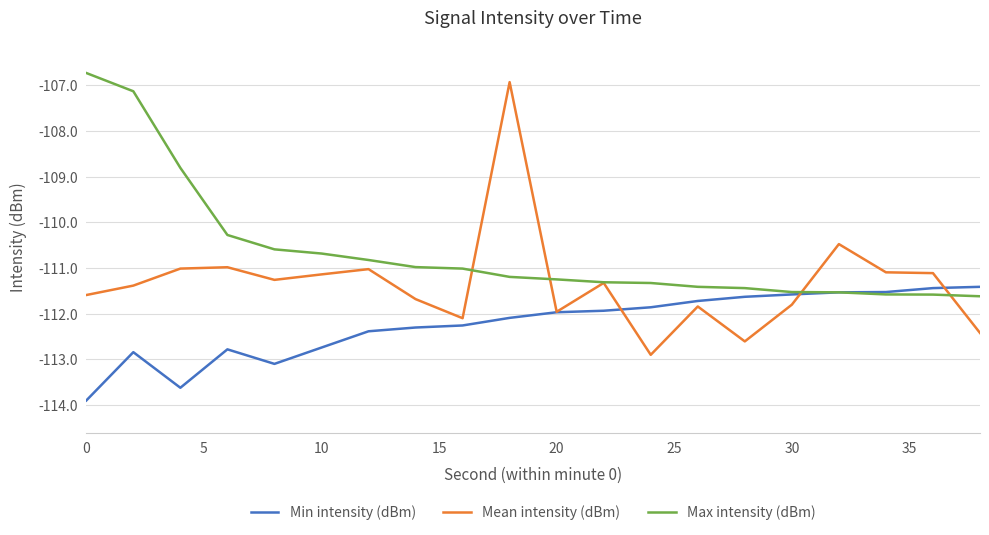

Rank the series by their average value, from lowest to highest.

Min intensity (dBm), Mean intensity (dBm), Max intensity (dBm)